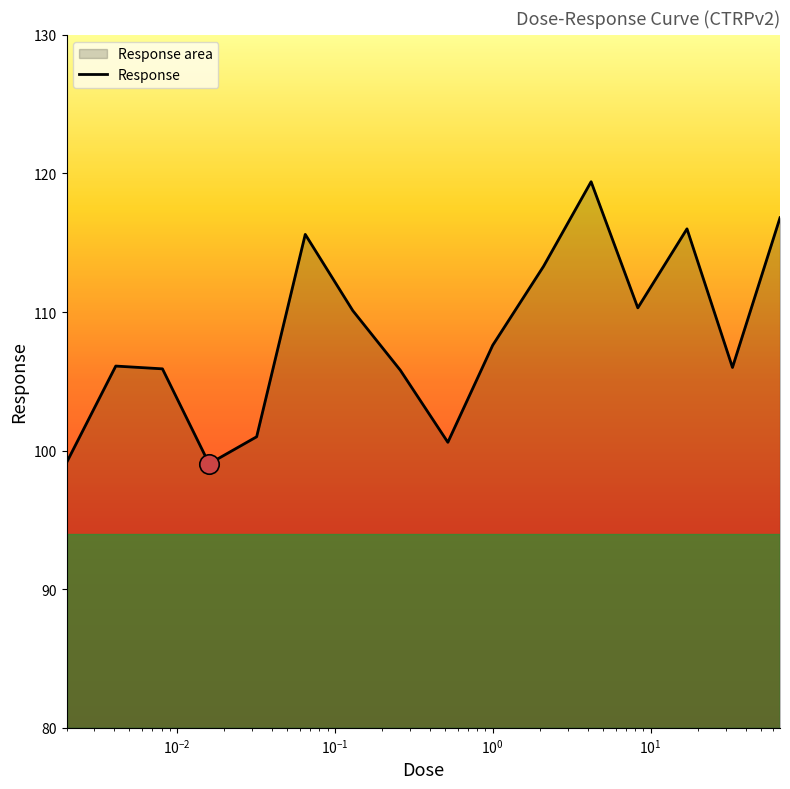

What is the greatest value displayed?

119.4